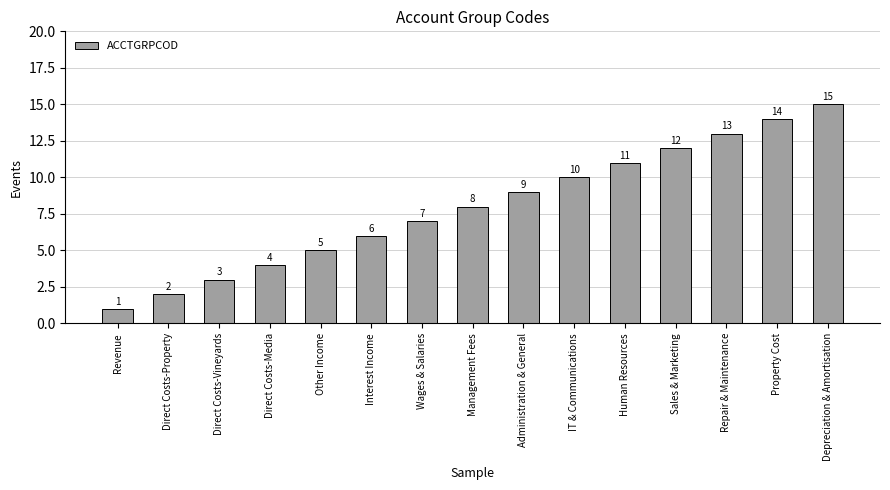

True or false: the data shows 5 at Other Income.

True